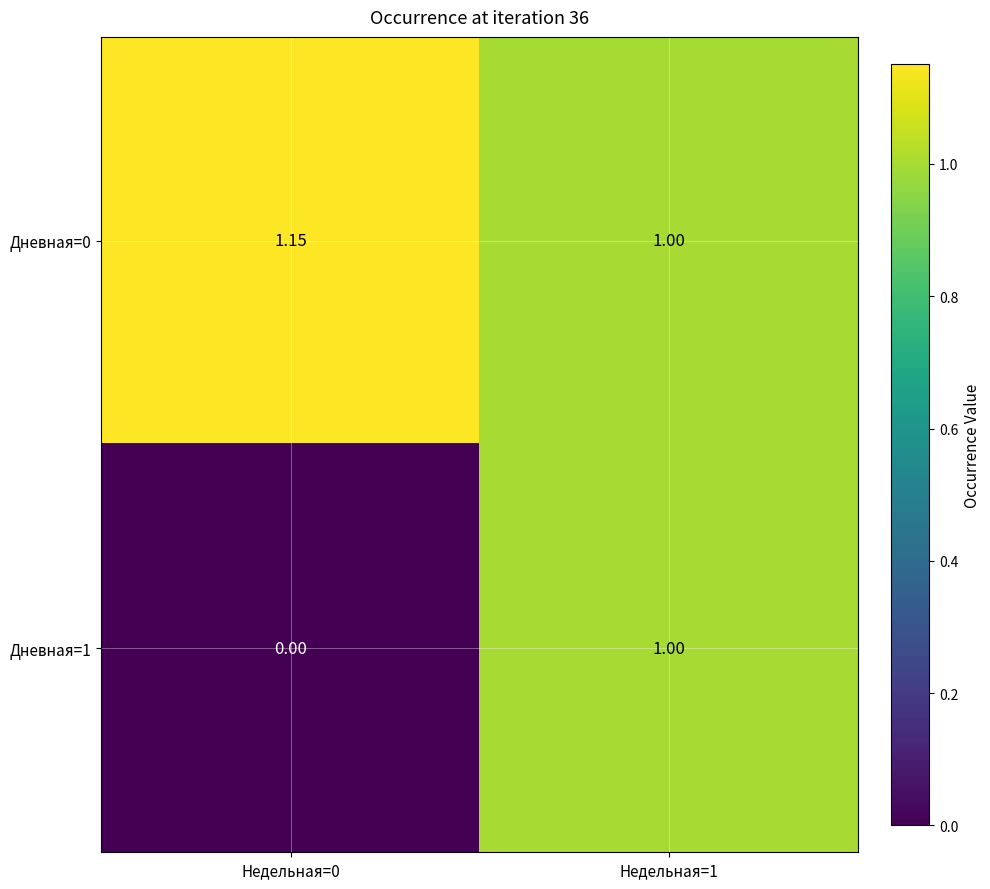

Count the number of data series in this chart.

2